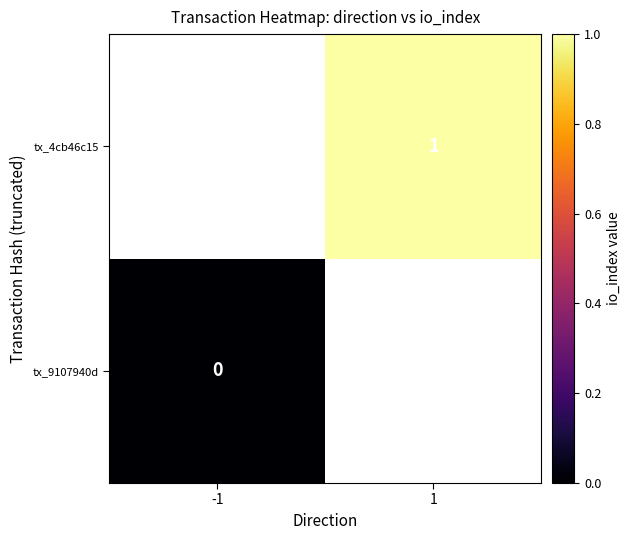

Is it true that tx_4cb46c15 equals 2 at 1?

False